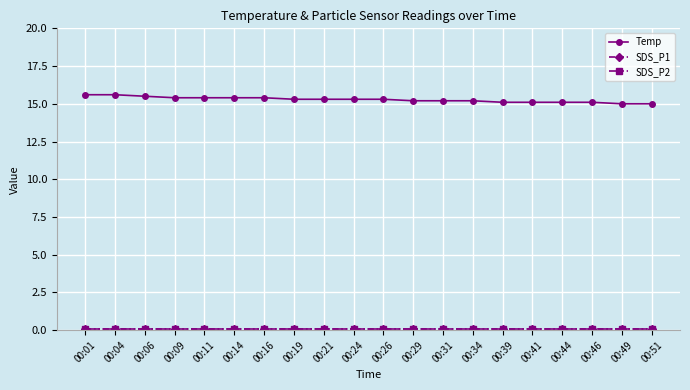

At which label is SDS_P2 closest to 0?

00:01